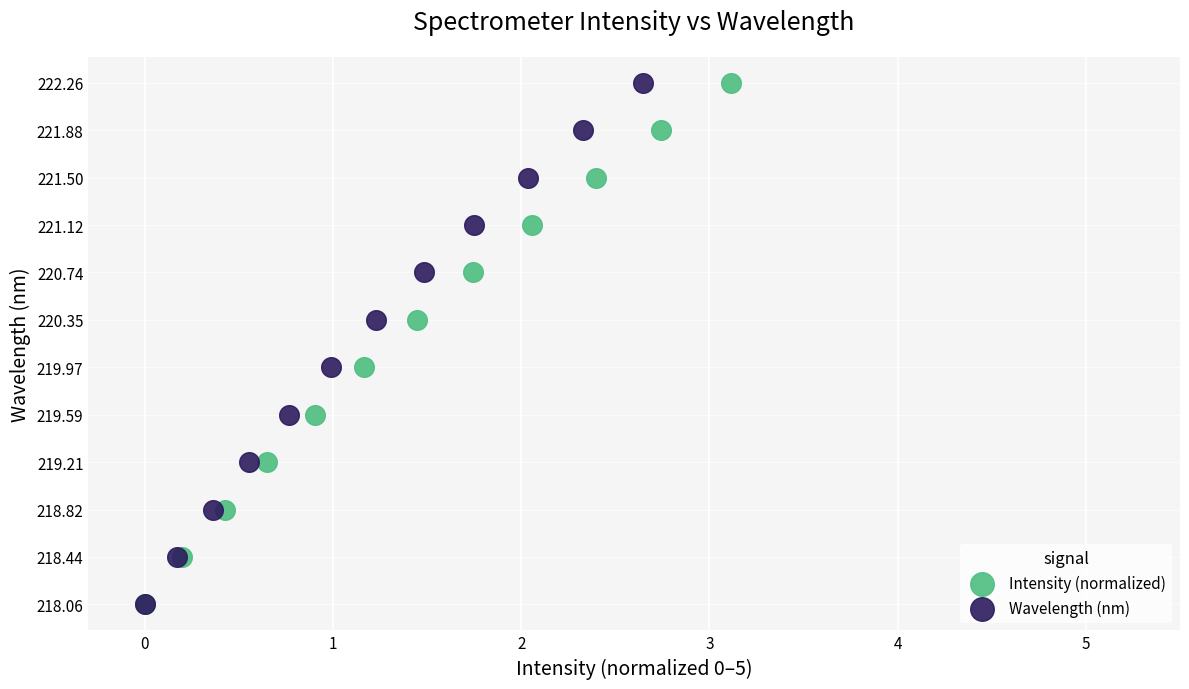

What are all the series names shown in the legend?

Intensity (normalized), Wavelength (nm)